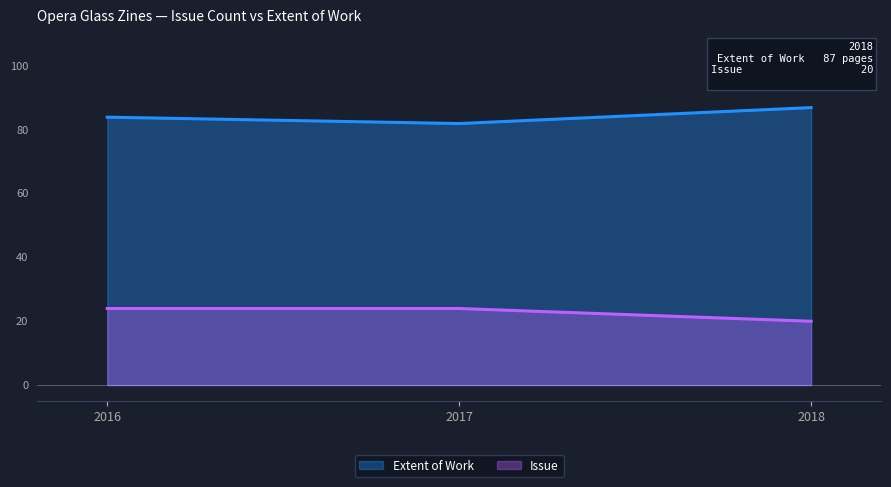

Rank the categories by Extent of Work value from highest to lowest.

2018, 2016, 2017